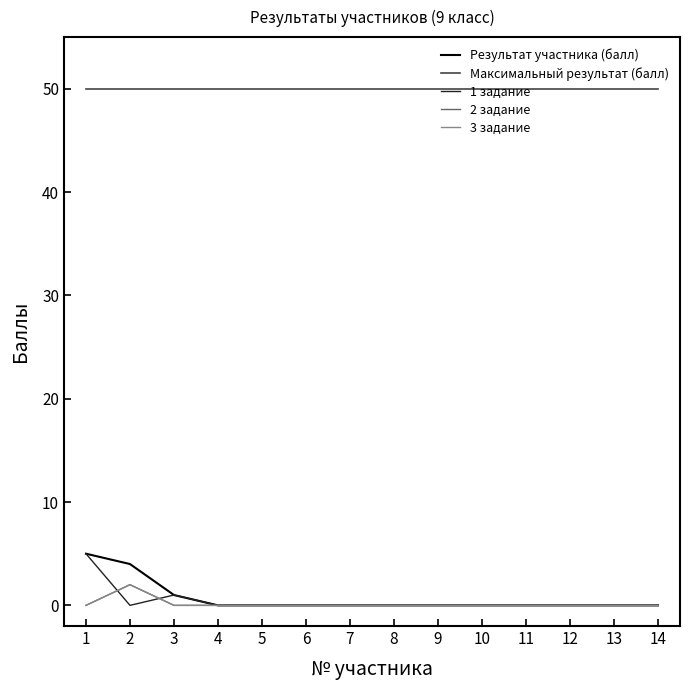

Does the chart display data point markers on the line(s)?

No